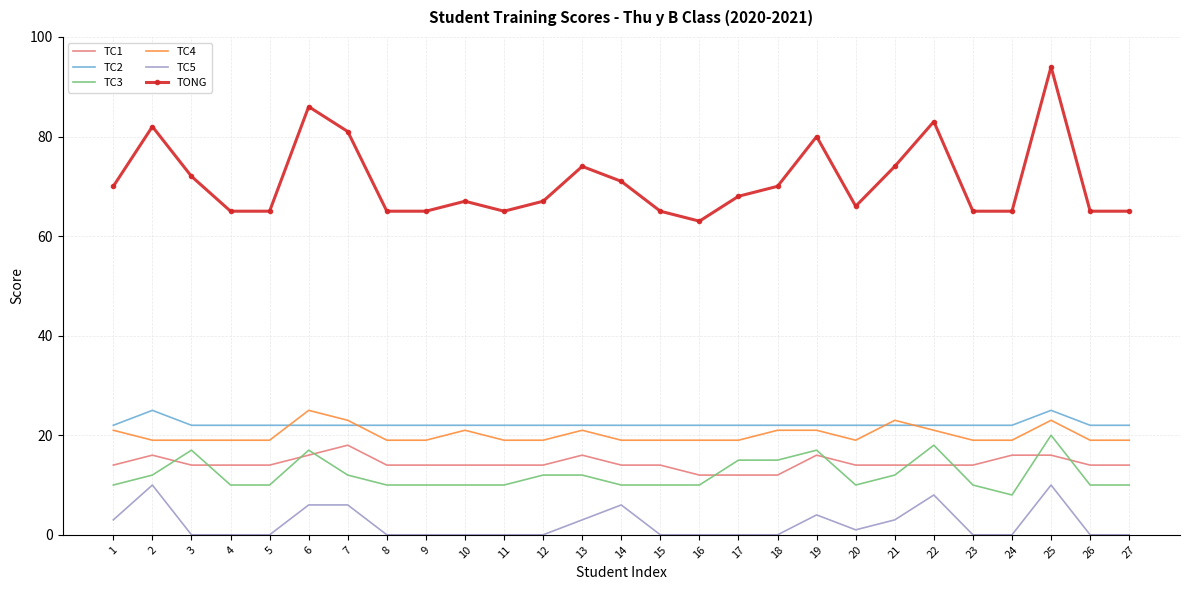

Which series has the widest spread of values?

TONG